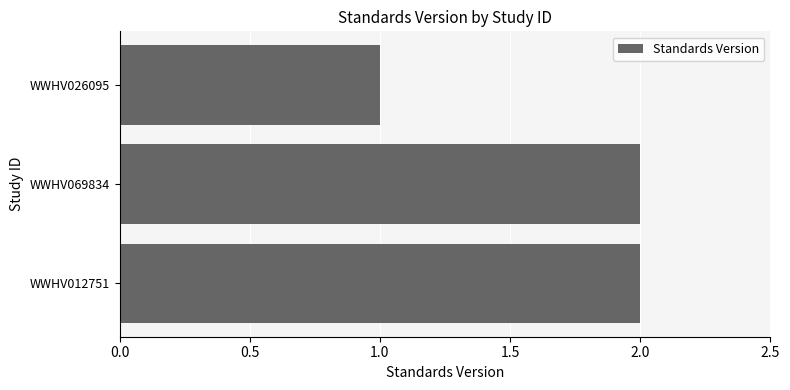

Does the chart contain any negative values?

No